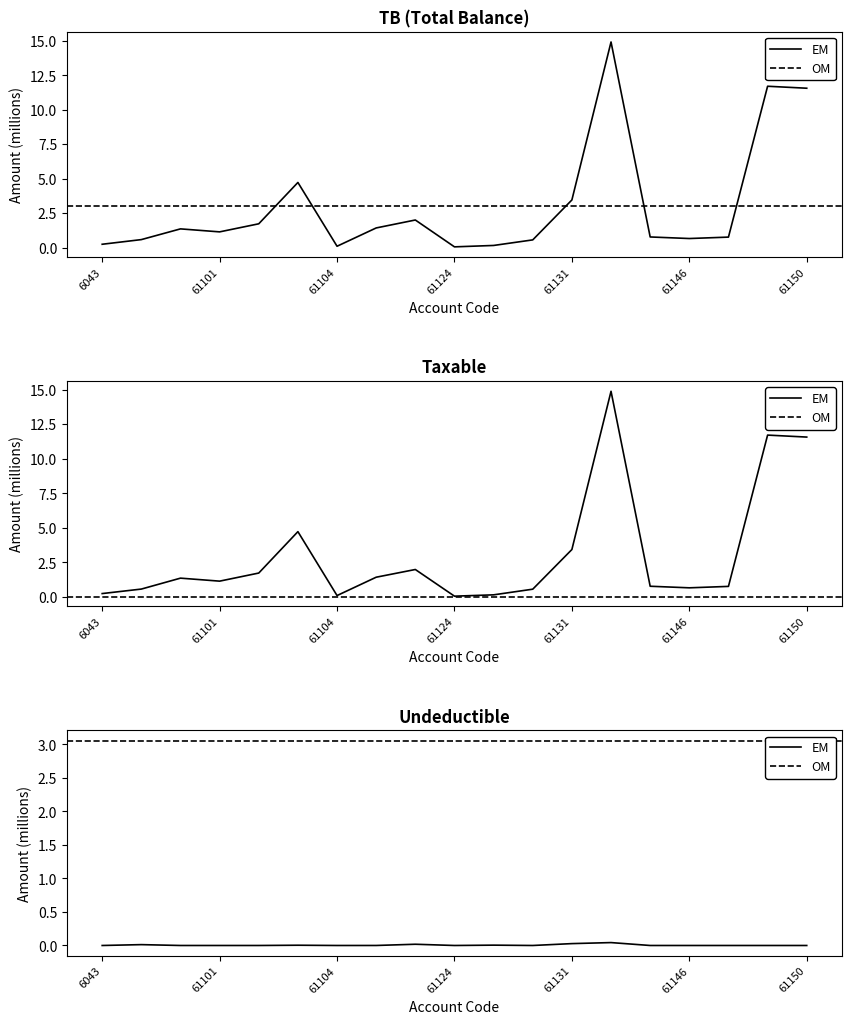

What is the label of the 11th point from the left?

61126